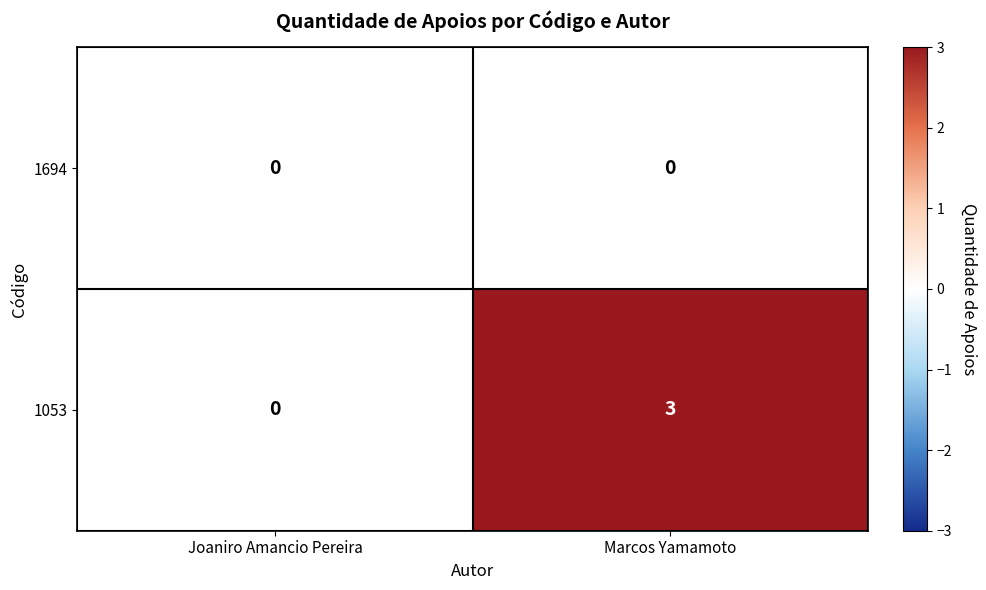

What is the maximum value shown in the chart?

3